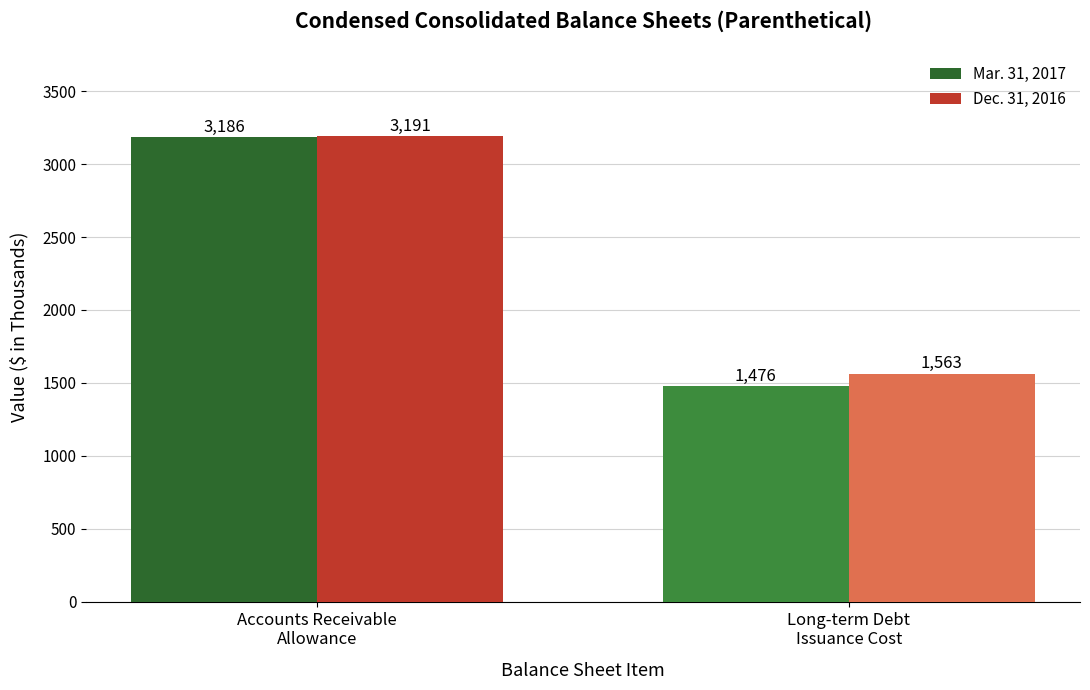

The Mar. 31, 2017 series shows 2168 at Long-term Debt
Issuance Cost. True or false?

False